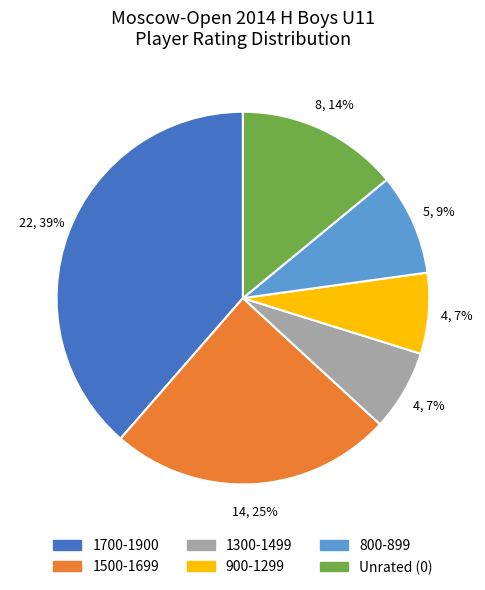

To the nearest percent, what is the average slice percentage?

17%